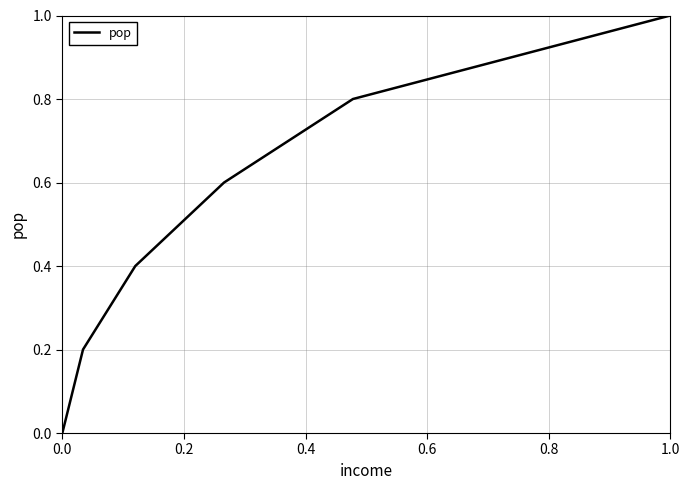

What is the greatest value displayed?

1.0